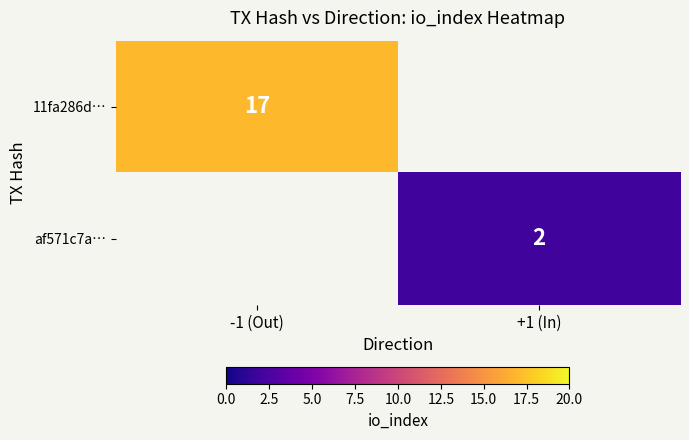

Is it true that 11fa286d… equals 17 at -1 (Out)?

True